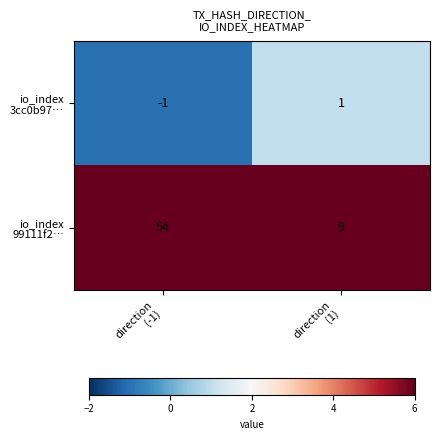

What is the maximum value shown in the chart?

54